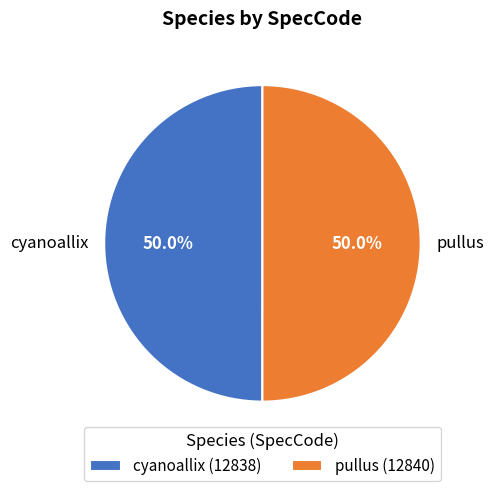

What percentage is the pullus slice, to the nearest percent?

50%